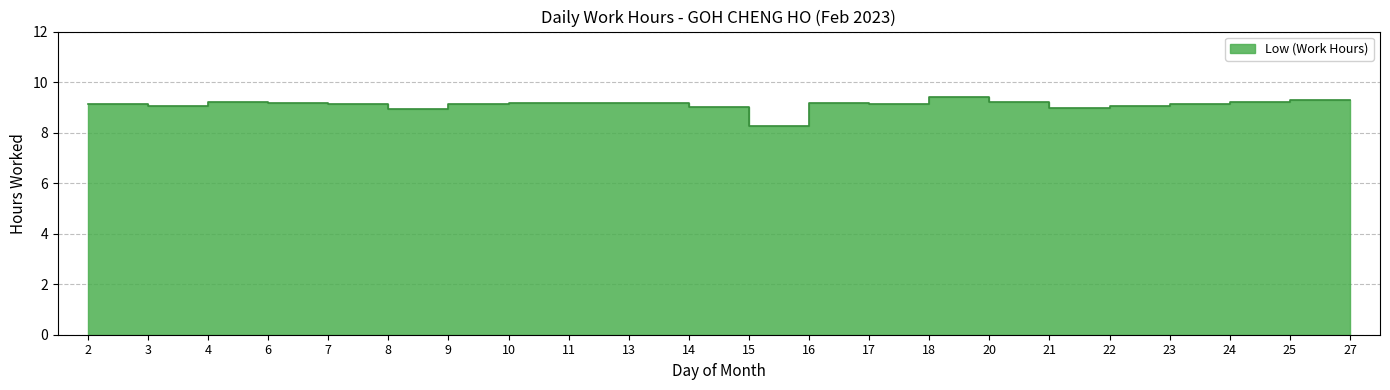

Rank the categories by value from lowest to highest.

15, 8, 21, 14, 3, 22, 17, 23, 7, 9, 2, 6, 11, 13, 16, 10, 20, 24, 4, 27, 25, 18